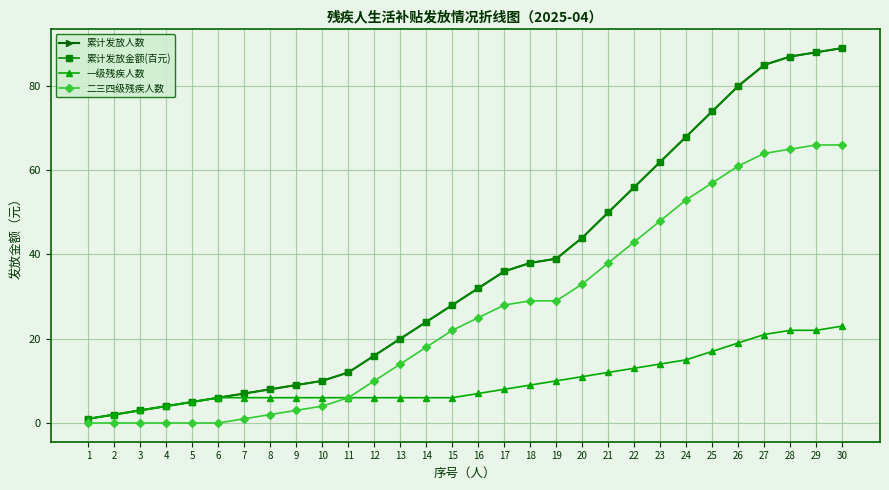

True or false: 一级残疾人数 has a value of 9 at 10.

False